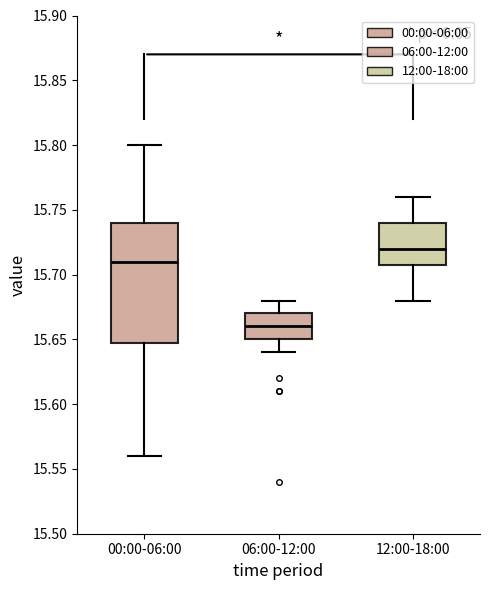

Which box is the tallest, from its lower edge to its upper edge?

00:00-06:00